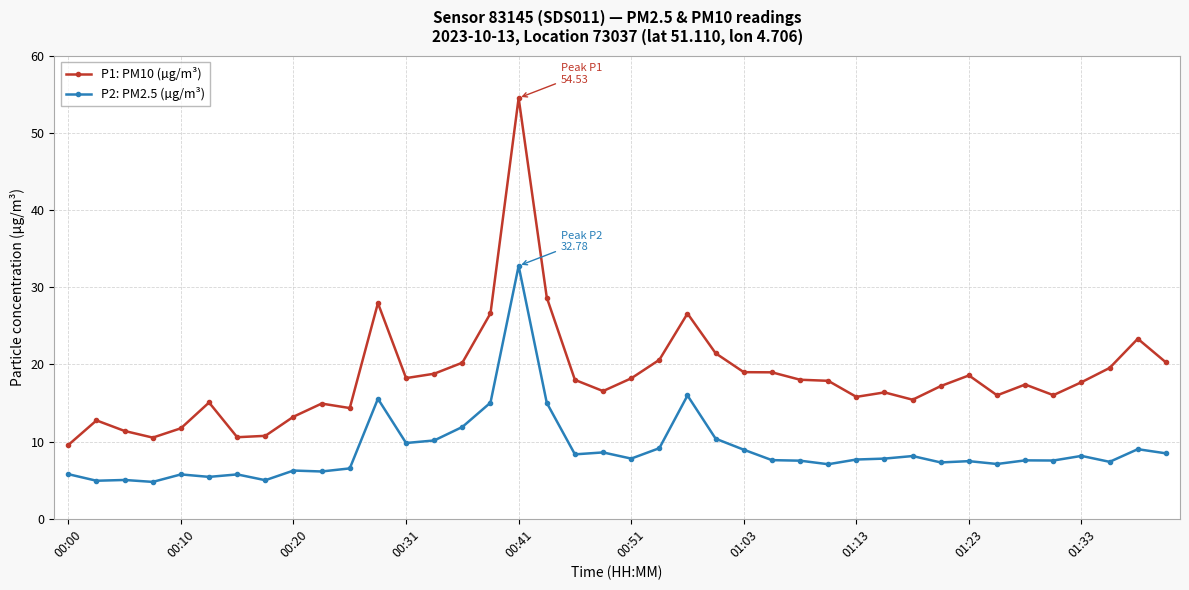

Which series has the widest spread of values?

P1: PM10 (µg/m³)